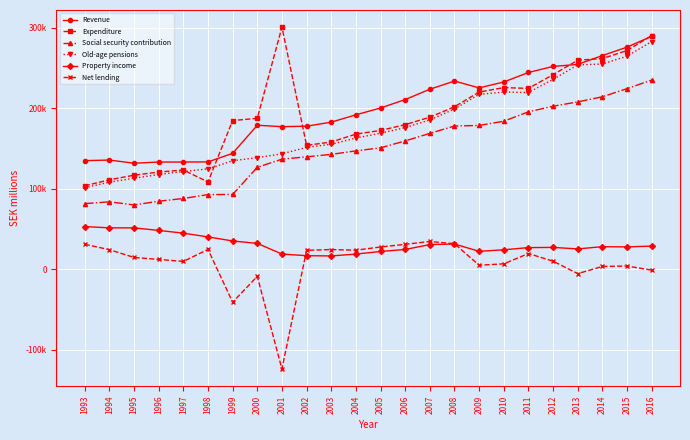

What is the total value across all series at 1997?

521480.0